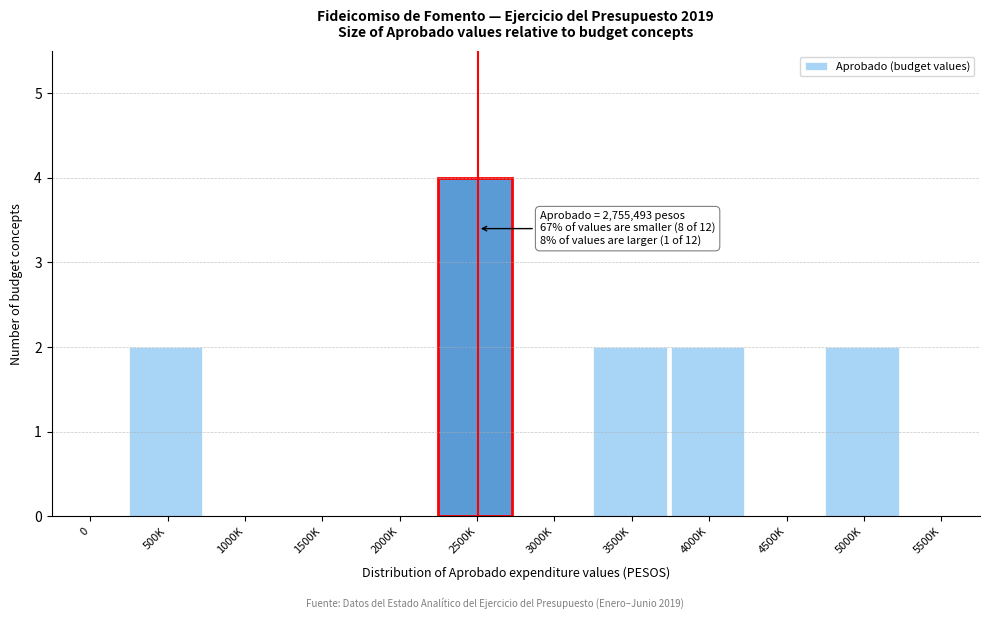

Reading right to left, extract all data points from this chart.

5500K=0	5000K=2	4500K=0	4000K=2	3500K=2	3000K=0	2500K=4	2000K=0	1500K=0	1000K=0	500K=2	0=0